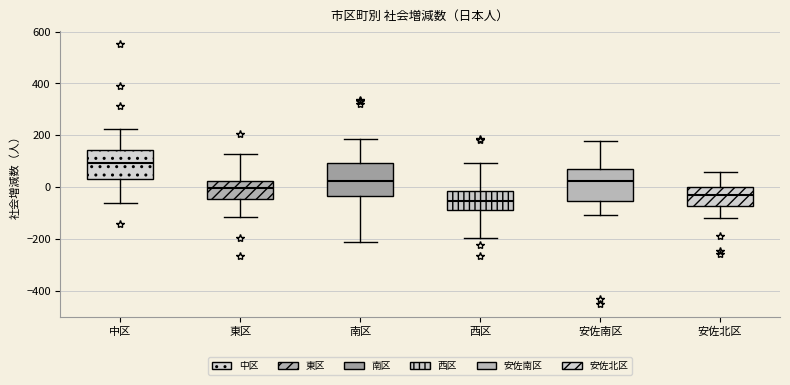

Which box's median line is the highest?

中区